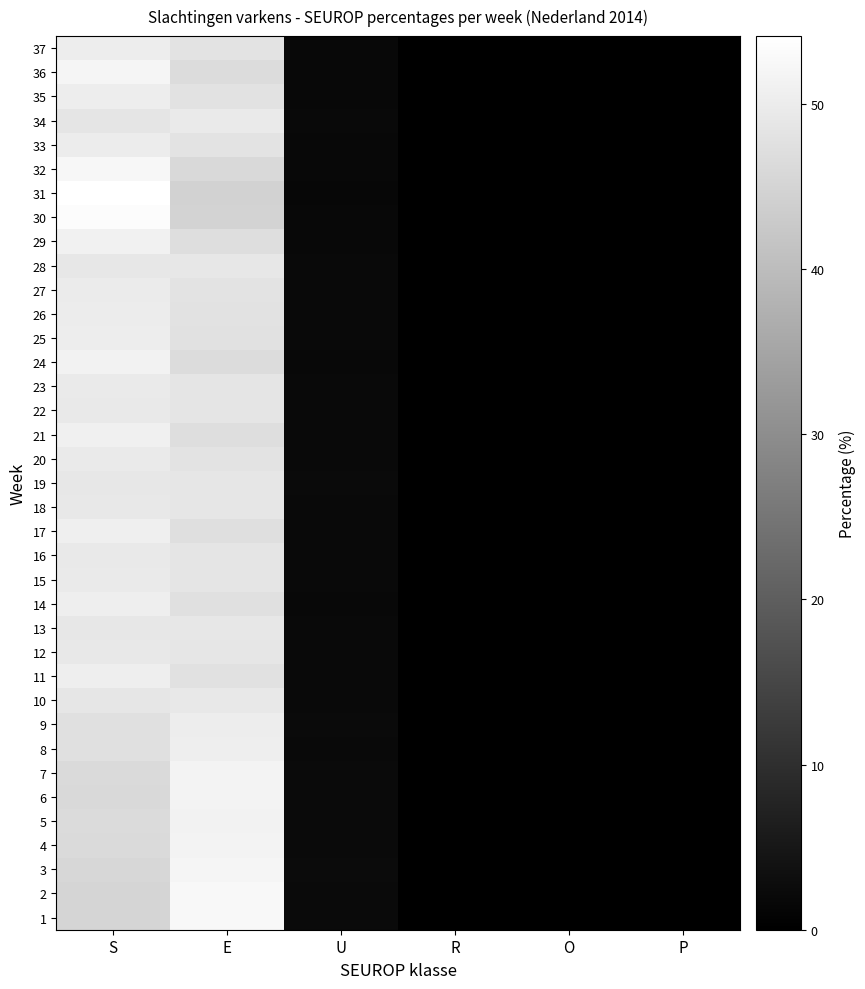

Reading left to right, list all the values displayed in this chart.

1: S=45.2	E=52.5	U=2.2	R=0.1	O=0.0	P=0.0
2: S=45.1	E=52.5	U=2.3	R=0.1	O=0.0	P=0.0
3: S=45.6	E=51.9	U=2.4	R=0.1	O=0.0	P=0.0
4: S=46.2	E=51.4	U=2.3	R=0.1	O=0.0	P=0.0
5: S=46.4	E=51.3	U=2.2	R=0.1	O=0.0	P=0.0
6: S=46.0	E=51.6	U=2.3	R=0.1	O=0.0	P=0.0
7: S=46.1	E=51.5	U=2.3	R=0.1	O=0.0	P=0.0
8: S=47.5	E=50.3	U=2.1	R=0.1	O=0.0	P=0.0
9: S=47.5	E=50.1	U=2.3	R=0.1	O=0.0	P=0.0
10: S=48.7	E=49.1	U=2.1	R=0.1	O=0.0	P=0.0
11: S=50.3	E=47.6	U=2.0	R=0.1	O=0.0	P=0.0
12: S=49.1	E=48.8	U=2.1	R=0.1	O=0.0	P=0.0
13: S=48.9	E=48.9	U=2.1	R=0.1	O=0.0	P=0.0
14: S=50.5	E=47.5	U=1.9	R=0.1	O=0.0	P=0.0
15: S=49.5	E=48.4	U=2.0	R=0.1	O=0.0	P=0.0
16: S=49.4	E=48.5	U=2.0	R=0.1	O=0.0	P=0.0
17: S=50.7	E=47.3	U=2.0	R=0.1	O=0.0	P=0.0
18: S=49.1	E=48.7	U=2.1	R=0.1	O=0.0	P=0.0
19: S=49.0	E=48.7	U=2.2	R=0.1	O=0.0	P=0.0
20: S=49.5	E=48.3	U=2.1	R=0.1	O=0.0	P=0.0
21: S=50.9	E=47.0	U=2.0	R=0.1	O=0.0	P=0.0
22: S=49.4	E=48.5	U=2.1	R=0.1	O=0.0	P=0.0
23: S=49.5	E=48.4	U=2.0	R=0.1	O=0.0	P=0.0
24: S=51.2	E=46.7	U=1.9	R=0.1	O=0.0	P=0.0
25: S=50.1	E=47.7	U=2.1	R=0.1	O=0.0	P=0.0
26: S=50.0	E=47.8	U=2.1	R=0.1	O=0.0	P=0.0
27: S=49.7	E=48.2	U=2.1	R=0.1	O=0.0	P=0.0
28: S=49.0	E=49.0	U=2.0	R=0.1	O=0.0	P=0.0
29: S=51.0	E=47.1	U=1.9	R=0.1	O=0.0	P=0.0
30: S=53.3	E=44.9	U=1.7	R=0.0	O=0.0	P=0.0
31: S=54.1	E=44.4	U=1.5	R=0.0	O=0.0	P=0.0
32: S=52.2	E=46.0	U=1.7	R=0.0	O=0.0	P=0.0
33: S=49.9	E=48.1	U=1.9	R=0.0	O=0.0	P=0.0
34: S=48.5	E=49.5	U=2.0	R=0.1	O=0.0	P=0.0
35: S=50.2	E=47.9	U=1.9	R=0.1	O=0.0	P=0.0
36: S=51.8	E=46.5	U=1.7	R=0.0	O=0.0	P=0.0
37: S=50.2	E=48.0	U=1.8	R=0.1	O=0.0	P=0.0